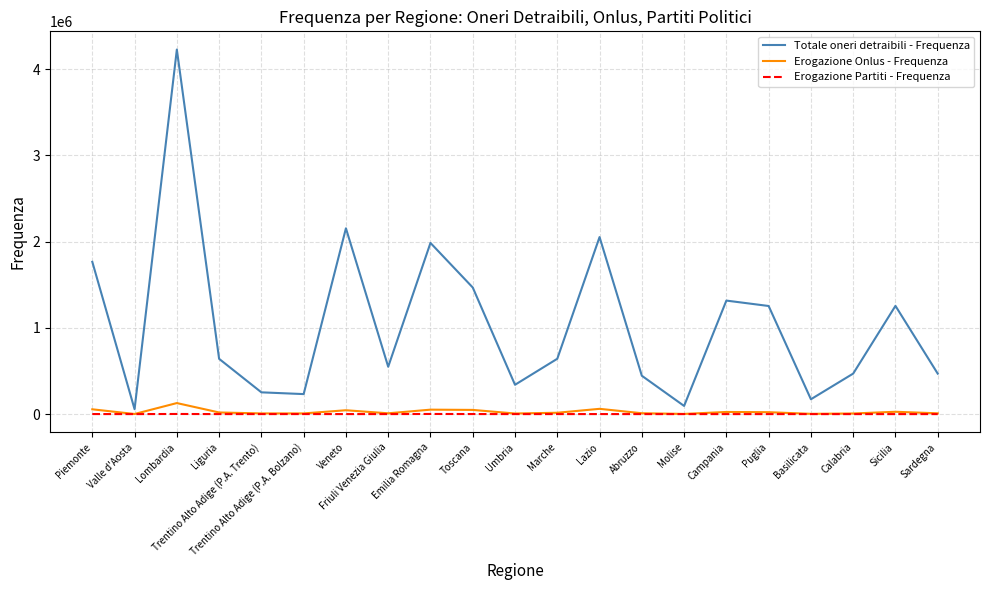

Which label corresponds to the largest value in the chart?

Lombardia